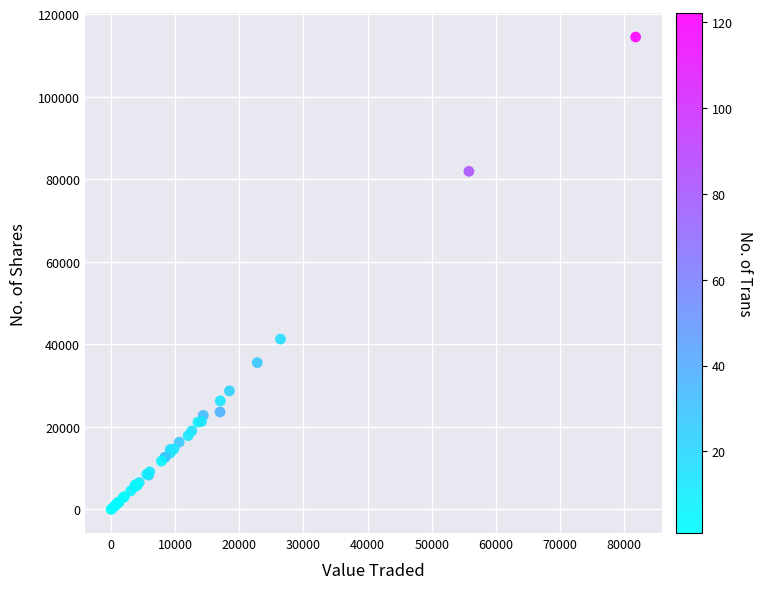

What Y value in the scatter plot is closest to 57230?

41269